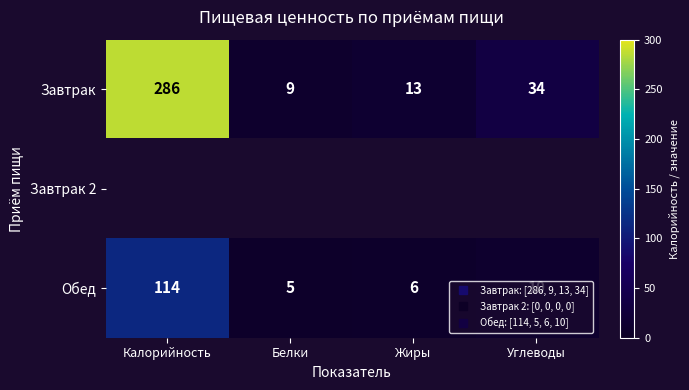

Rank the categories by Завтрак 2 value from lowest to highest.

Калорийность, Белки, Жиры, Углеводы